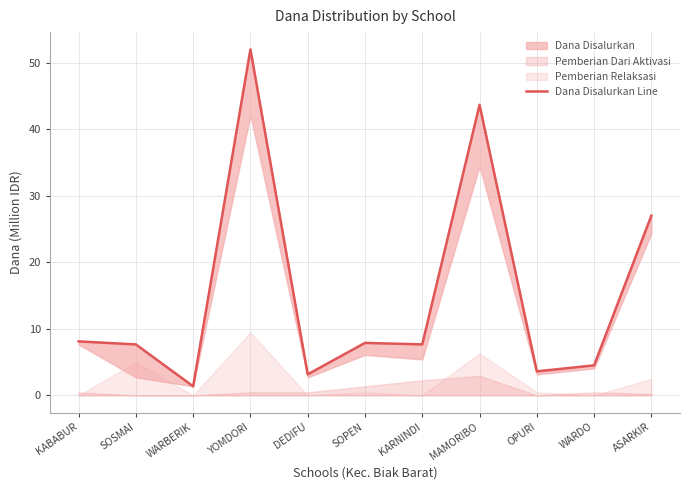

What is the label of the 7th point from the left?

KARNINDI